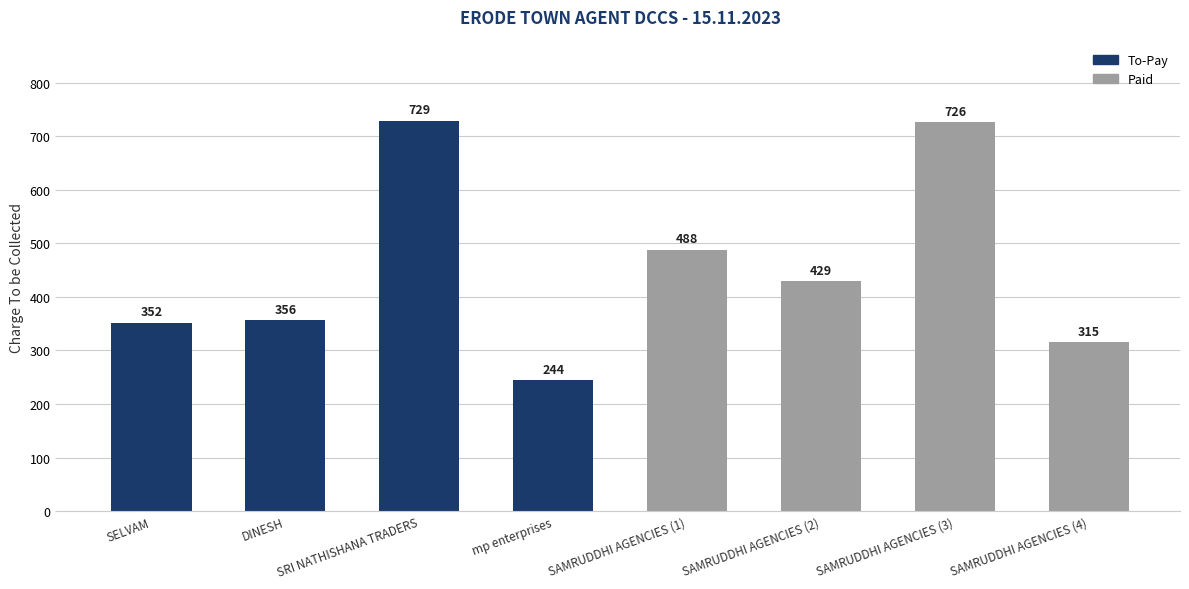

What is the approximate value at SAMRUDDHI AGENCIES (1)?

488